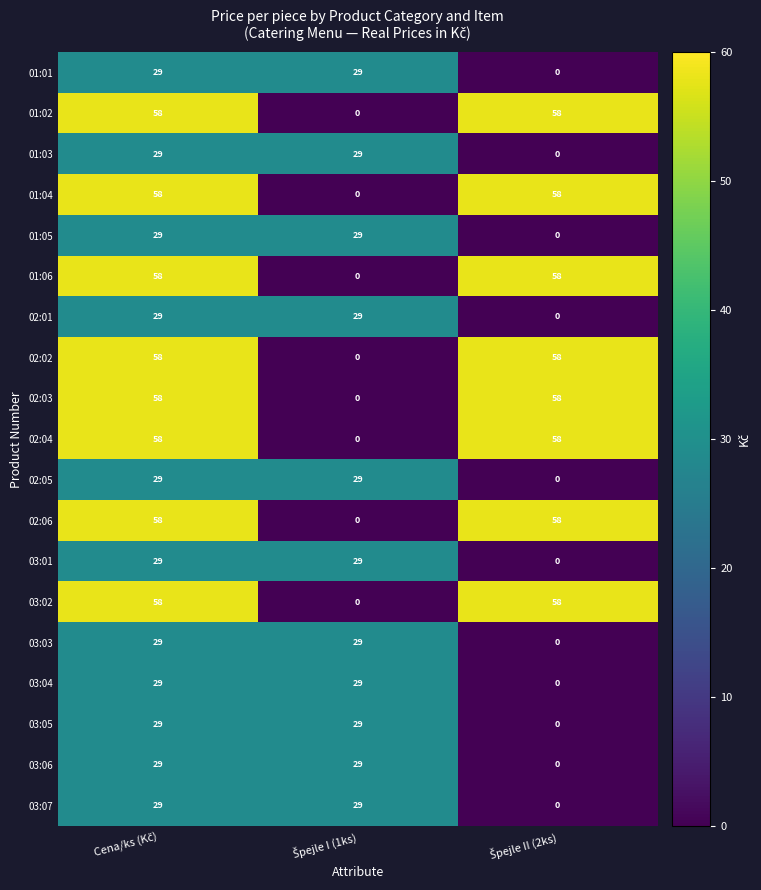

What is the average value of the 03:05 series?

19